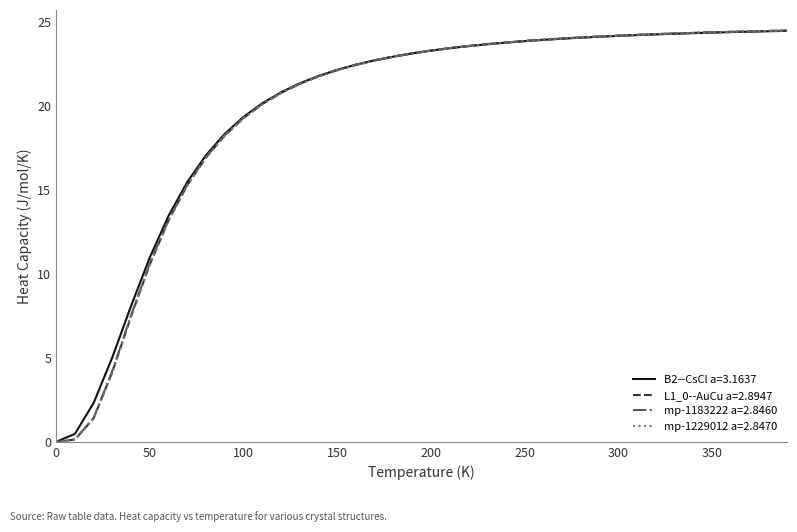

Which series has the widest spread of values?

L1_0--AuCu a=2.8947